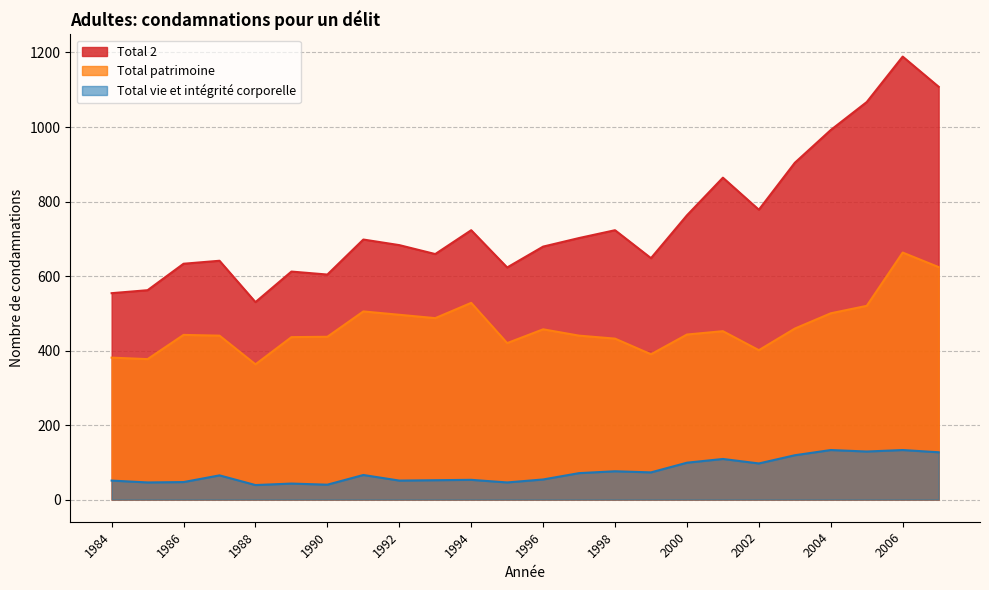

Which series has the largest range (max minus min)?

Total 2